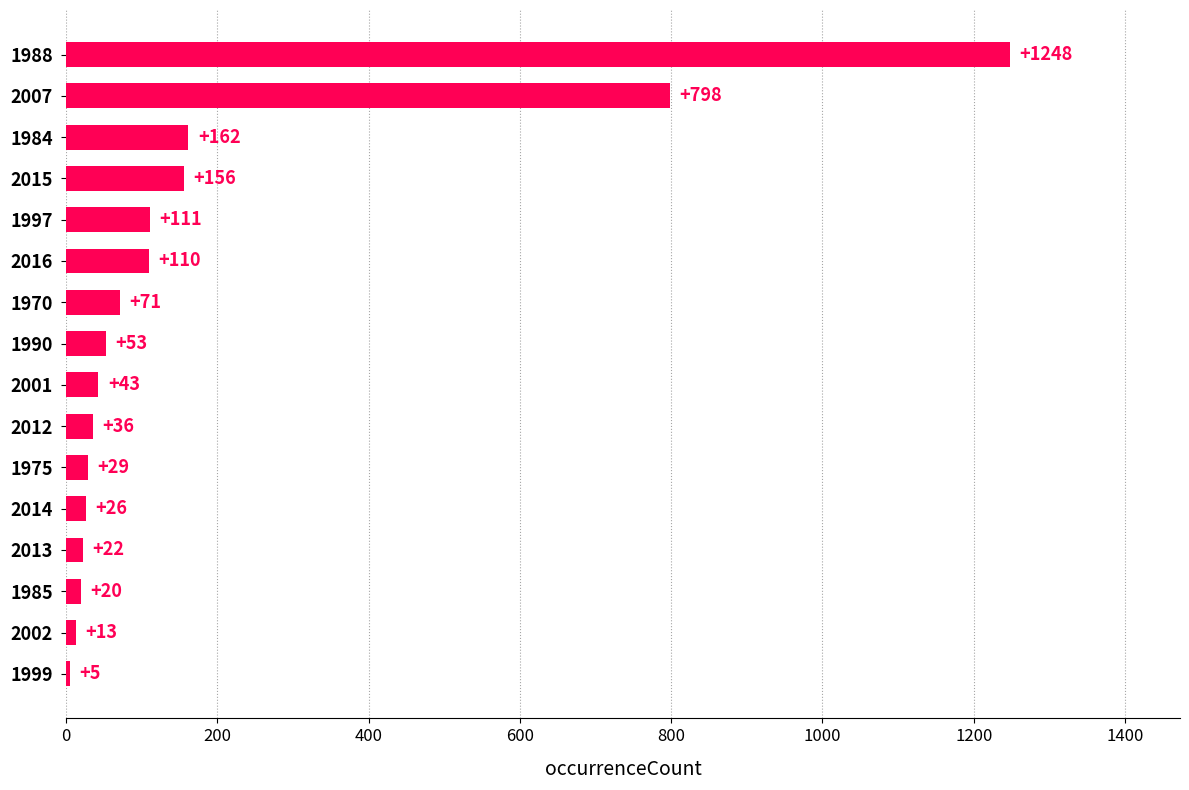

Reading bottom to top, list all the values displayed in this chart.

1999=5	2002=13	1985=20	2013=22	2014=26	1975=29	2012=36	2001=43	1990=53	1970=71	2016=110	1997=111	2015=156	1984=162	2007=798	1988=1248